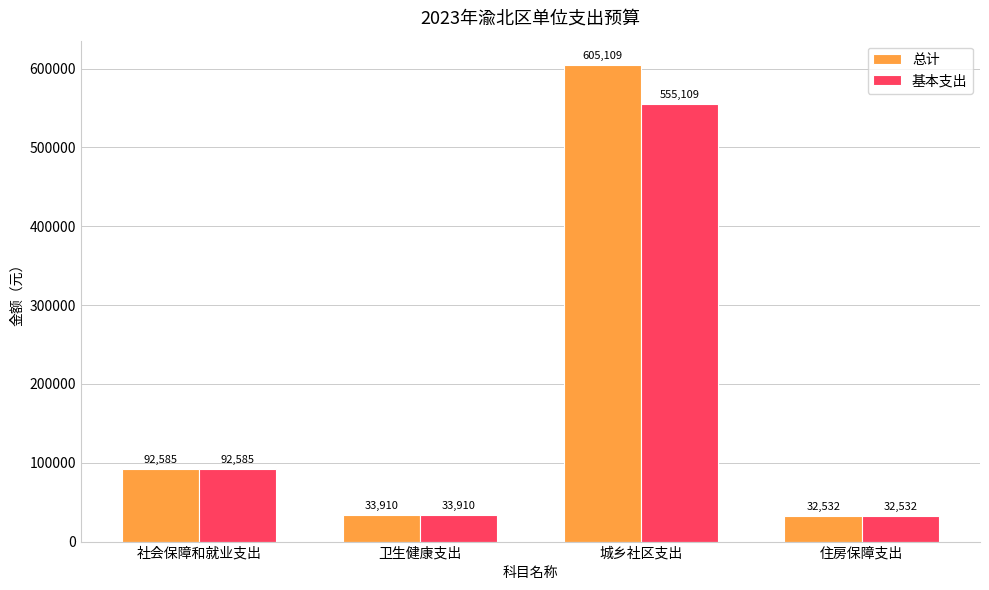

What is the sum of all 基本支出 values?

714137.0